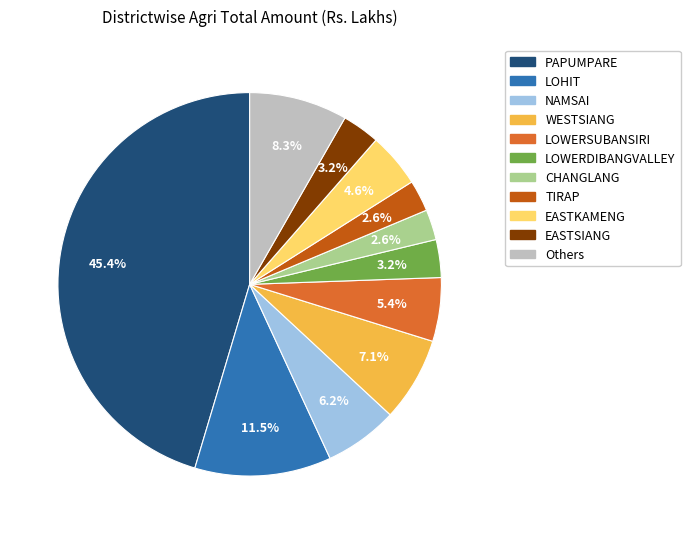

Count the number of slices in the pie.

11